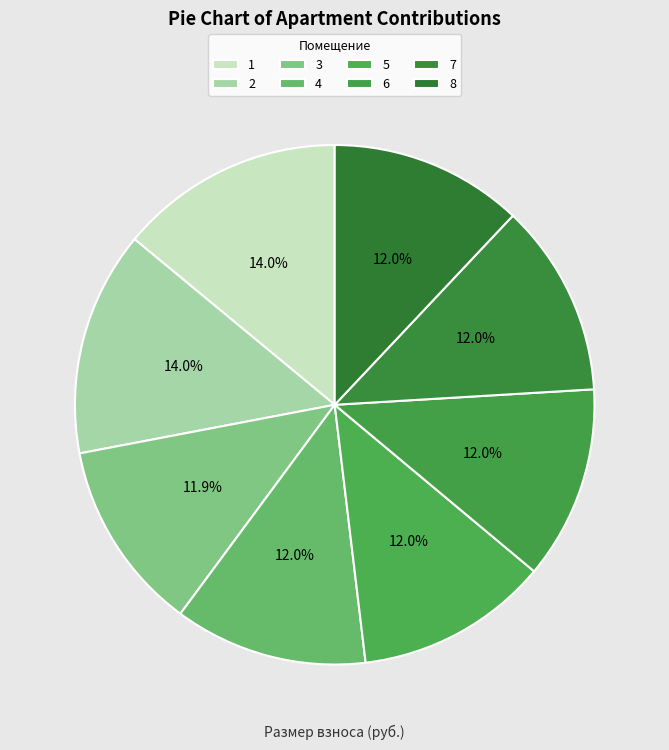

To the nearest percent, what portion does 8 represent?

12%